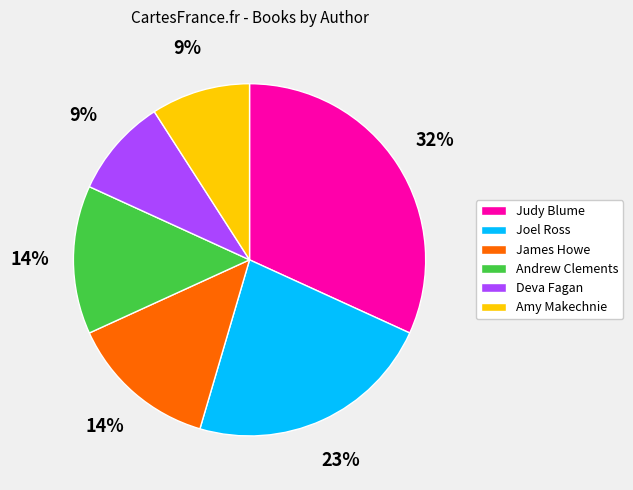

Which category has the biggest portion of the pie?

Judy Blume